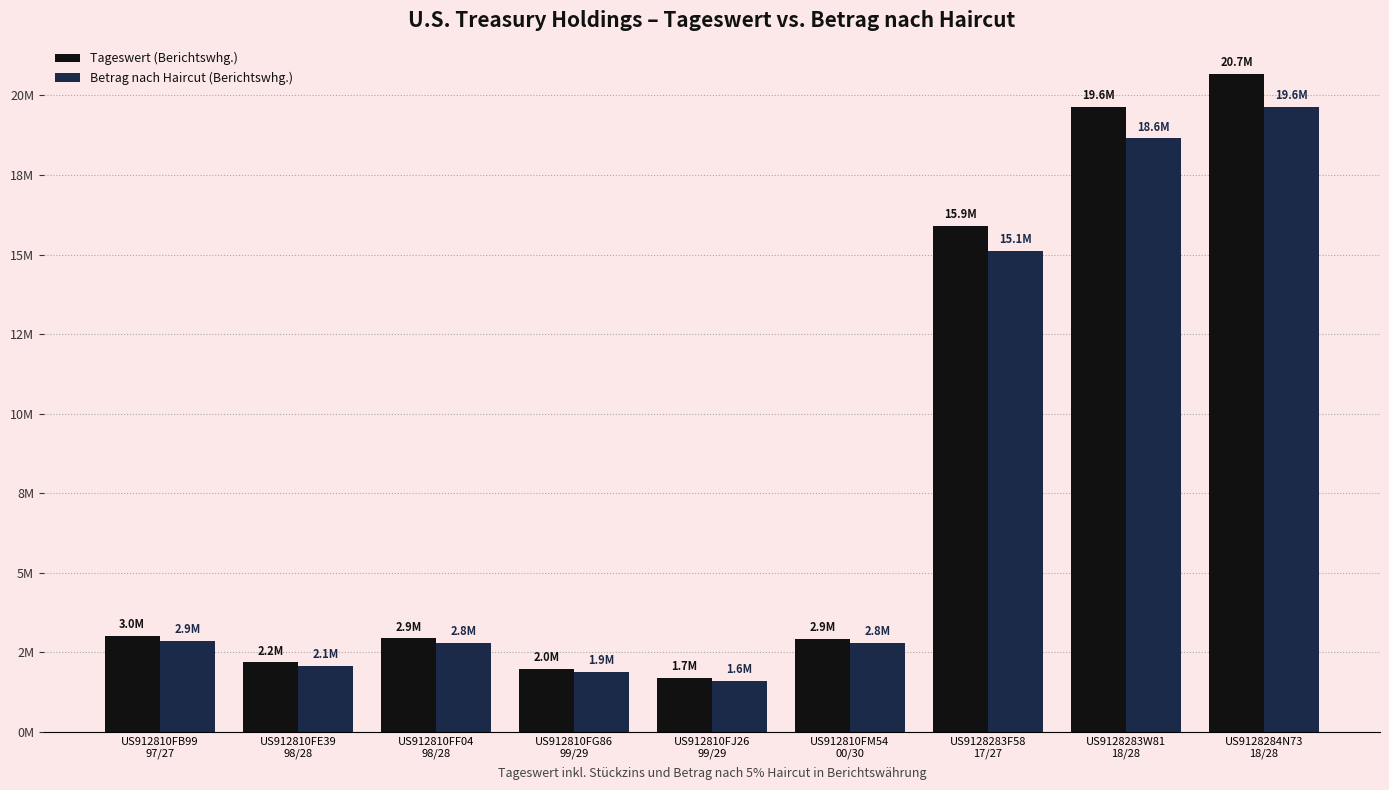

Are the bars grouped side by side (vs. stacked)?

Yes